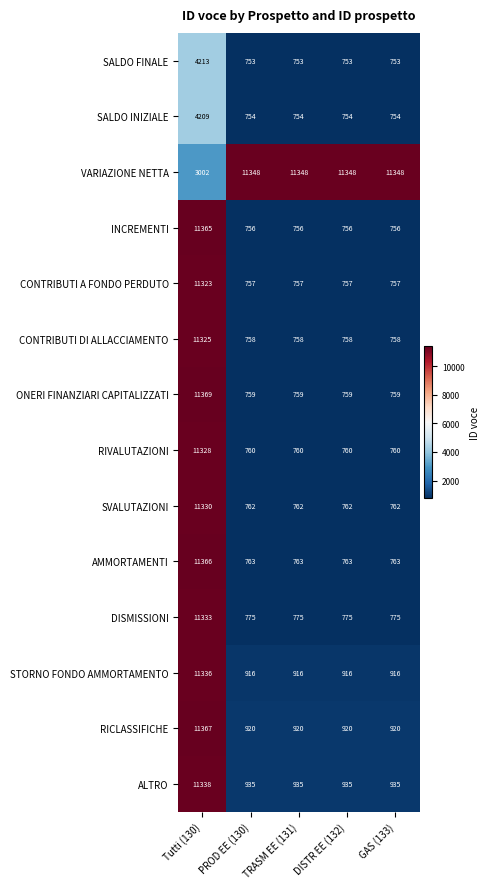

At which category is the sum across all series the highest?

Tutti (130)